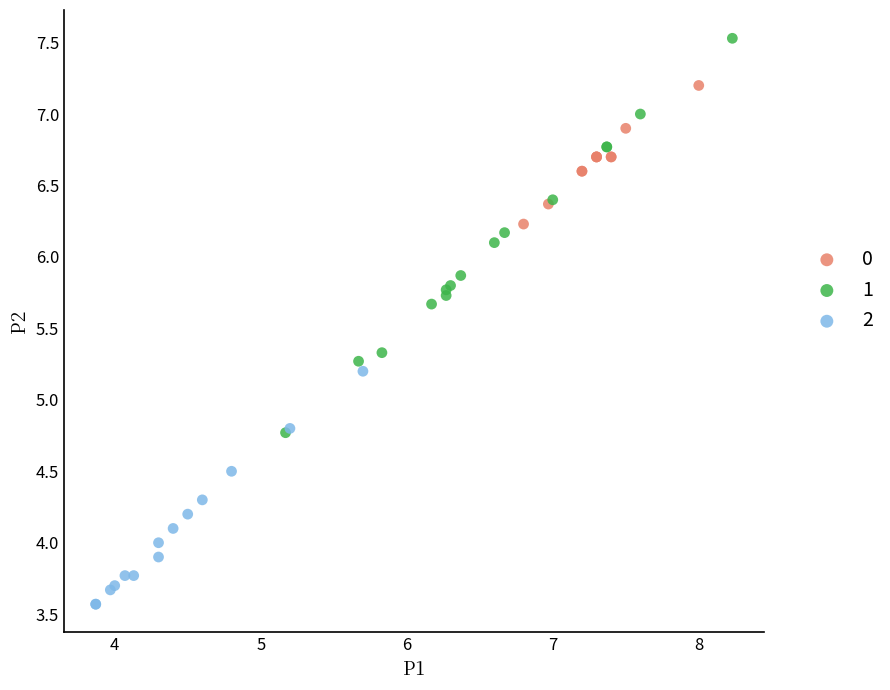

Which series has the widest spread of Y values?

1